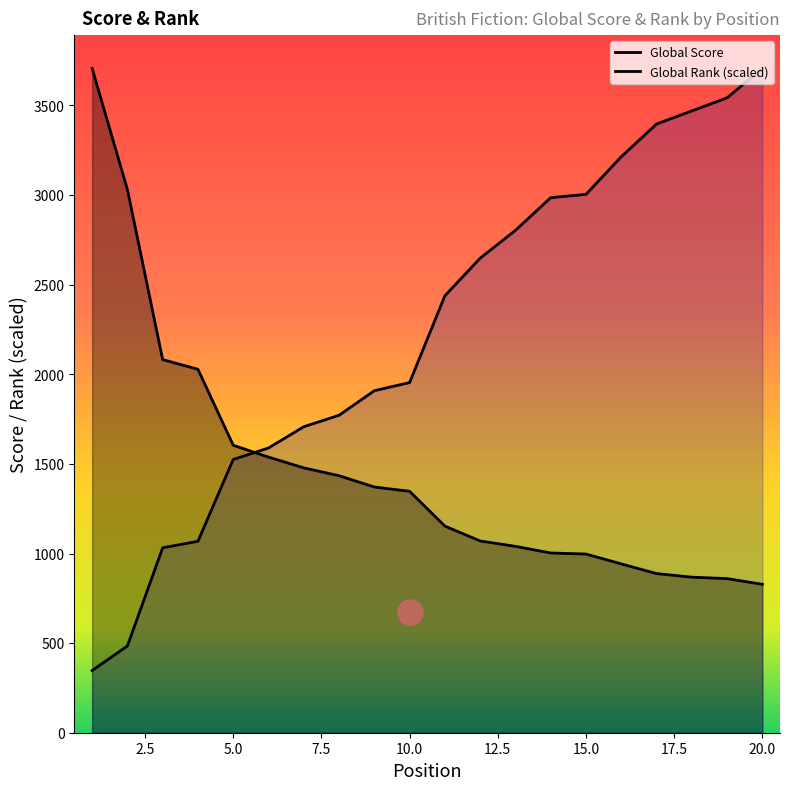

True or false: Global Score and Global Rank cross at least once.

True